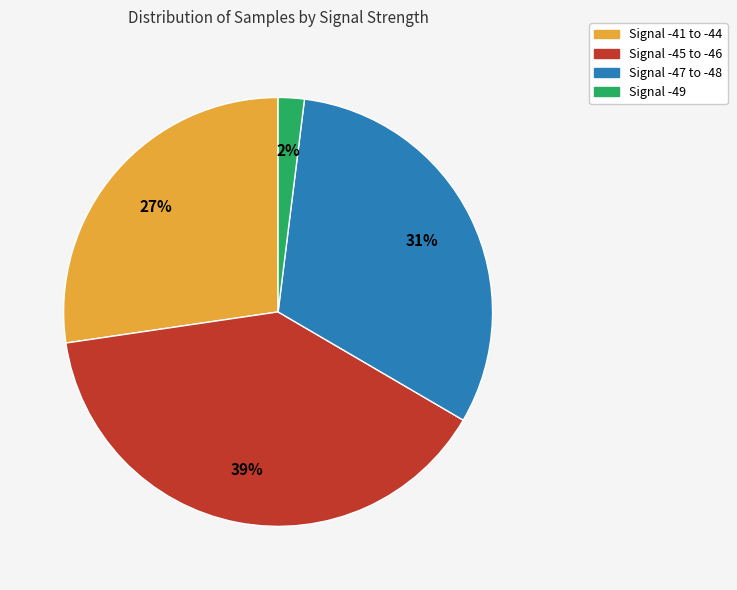

Between Signal -47 to -48 and Signal -45 to -46, which is larger?

Signal -45 to -46